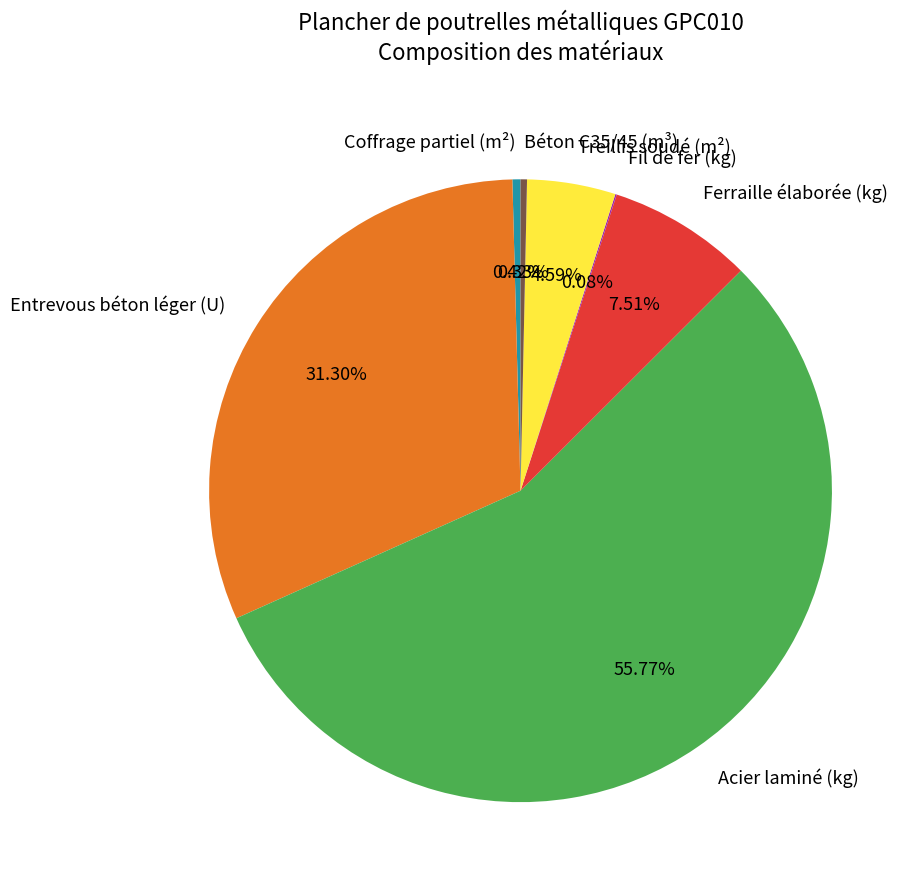

Does Ferraille élaborée (kg) represent more than half of the total?

No